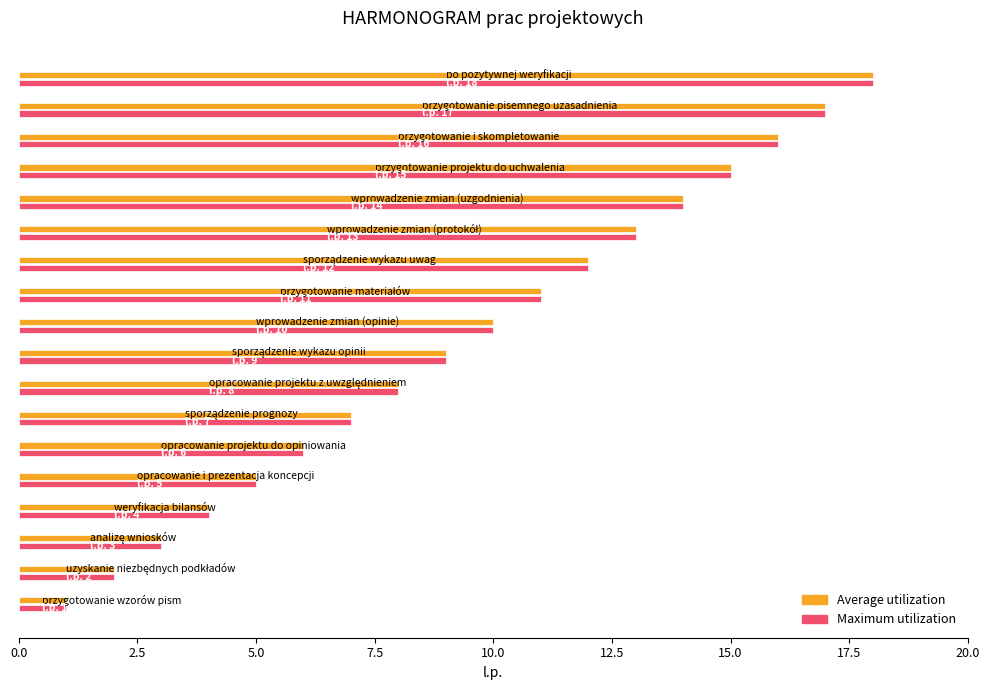

How many categories are shown in the chart?

18